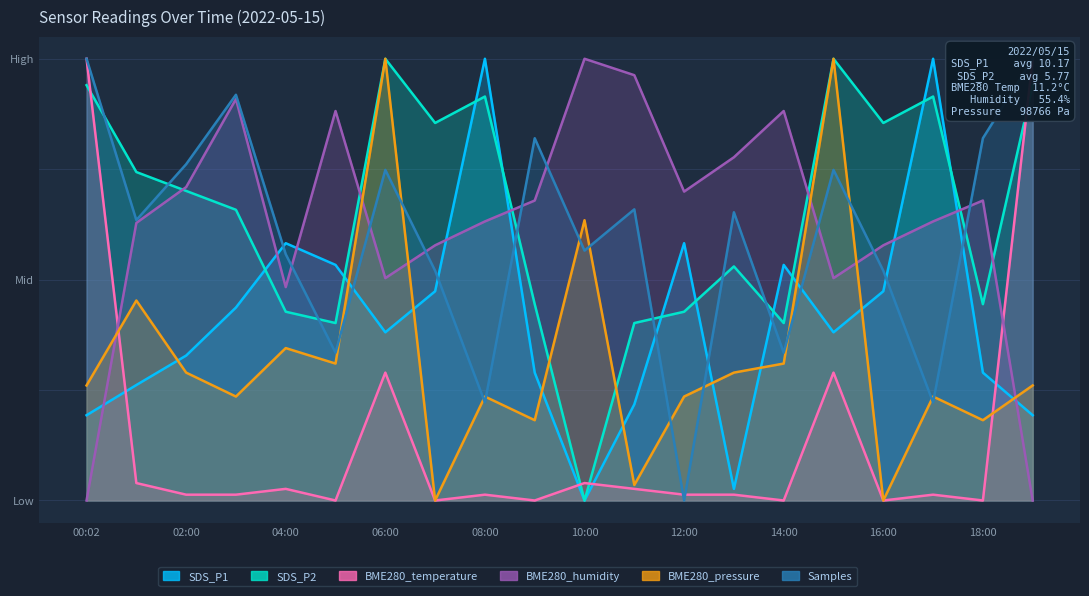

Does the chart display data point markers on the line(s)?

No